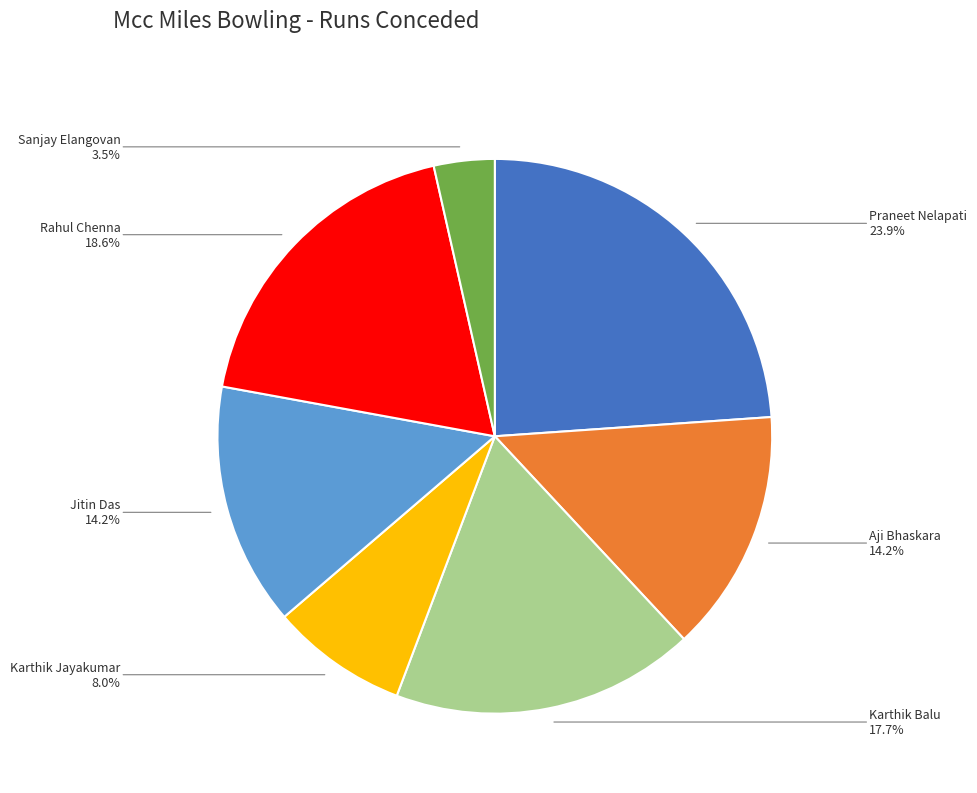

Which category has the smallest portion of the pie?

Sanjay Elangovan